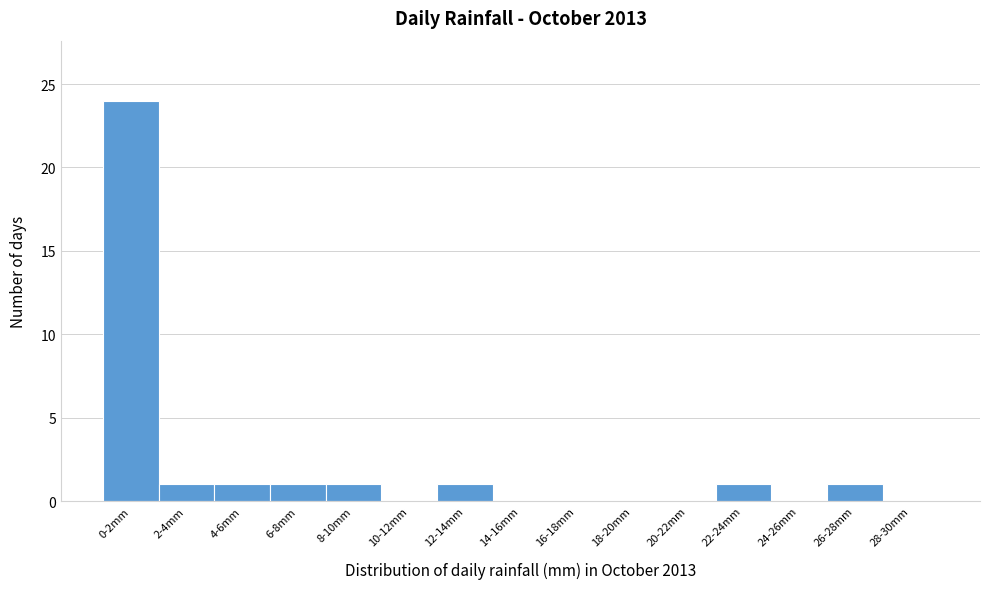

Reading left to right, transcribe all the data shown in this chart.

0-2mm=24	2-4mm=1	4-6mm=1	6-8mm=1	8-10mm=1	10-12mm=0	12-14mm=1	14-16mm=0	16-18mm=0	18-20mm=0	20-22mm=0	22-24mm=1	24-26mm=0	26-28mm=1	28-30mm=0